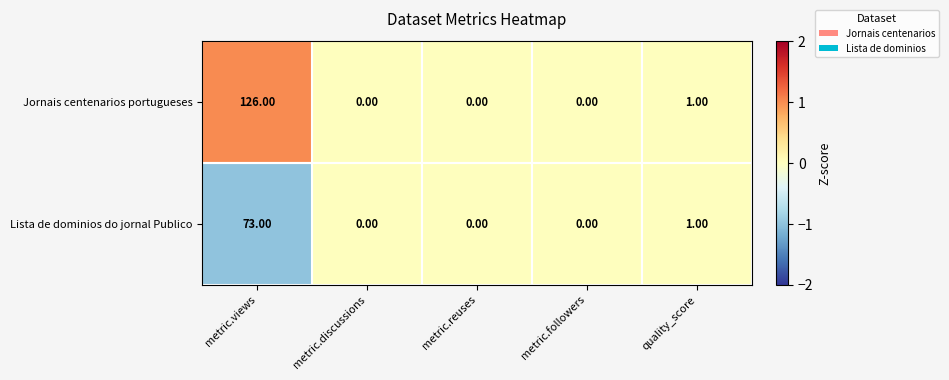

Which series has the widest spread of values?

Jornais centenarios portugueses